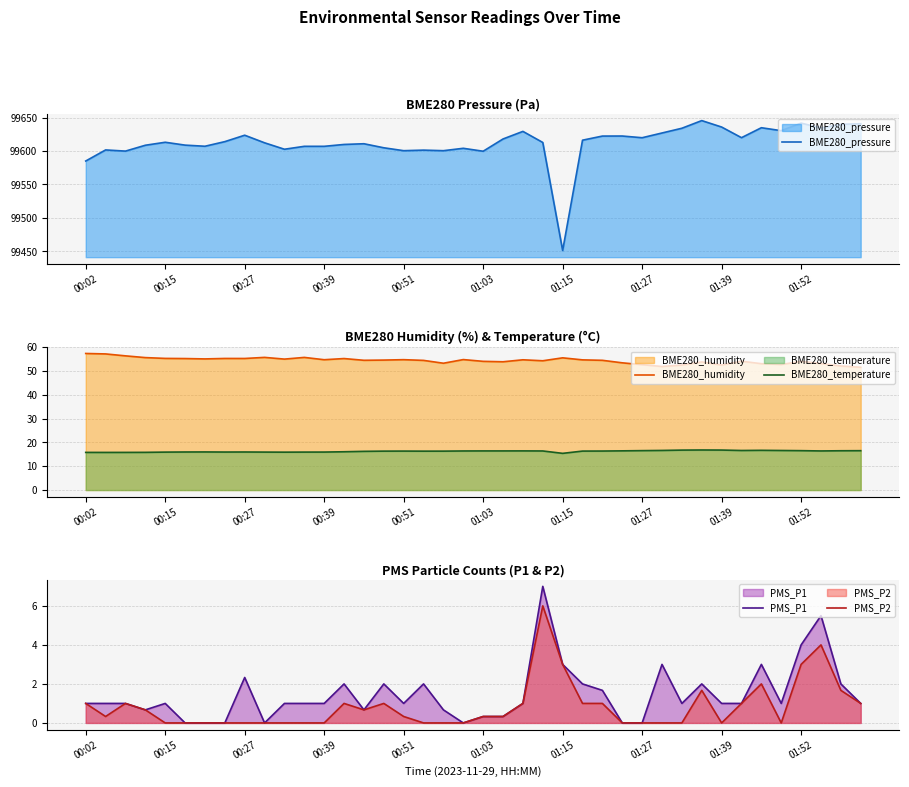

What are all the series names shown in the legend?

BME280_pressure, BME280_humidity, BME280_temperature, PMS_P1, PMS_P2